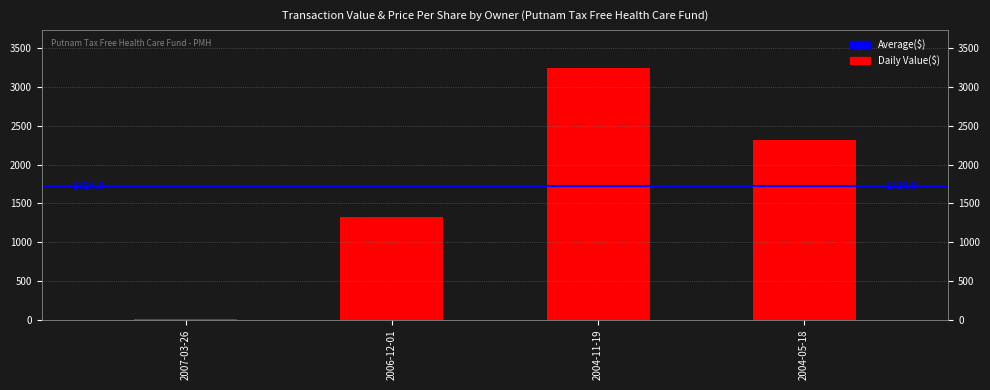

At which label is the value closest to 1628?

2006-12-01